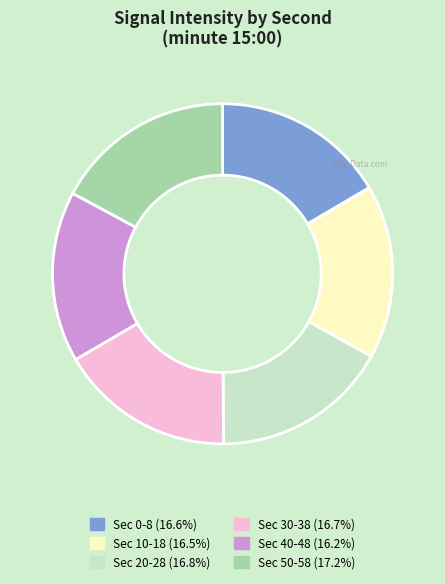

Does any single category account for the majority?

No